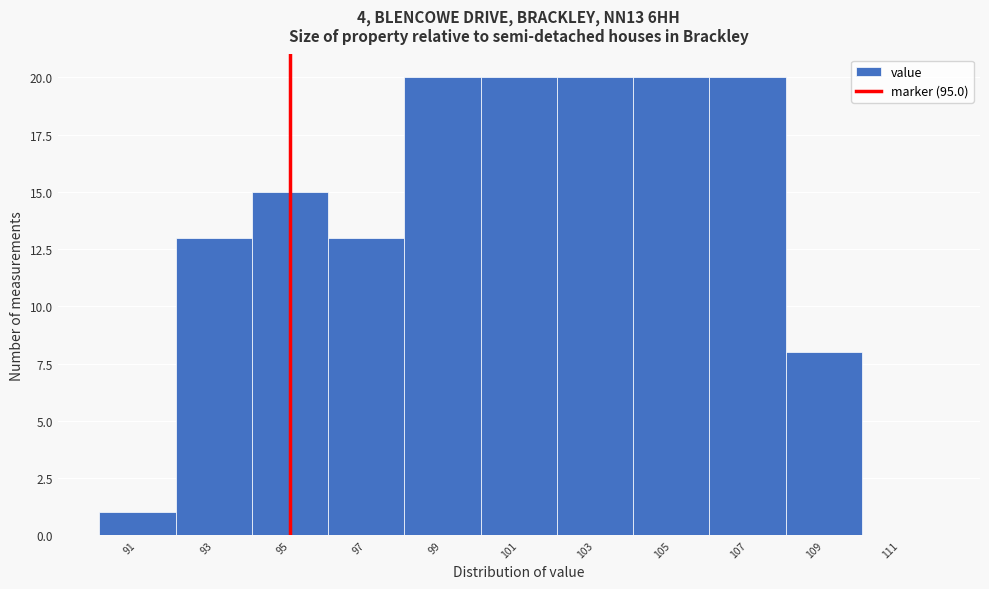

Reading left to right, transcribe this chart: for each bar, give the range it covers on the x-axis and its height. The values are not printed on the chart, so give them approximately, as read against the axis.

90 to 92: 1
92 to 94: 13
94 to 96: 15
96 to 98: 13
98 to 100: 20
100 to 102: 20
102 to 104: 20
104 to 106: 20
106 to 108: 20
108 to 110: 8
110 to 112: 0